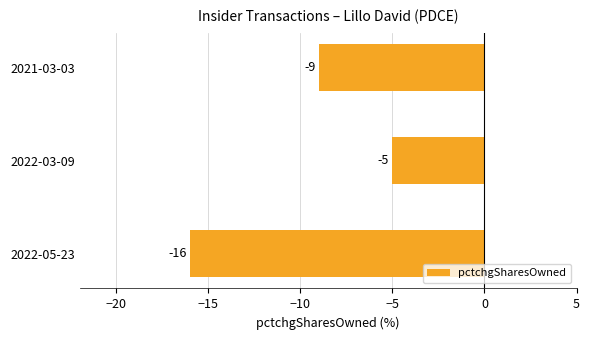

At which category does the chart reach its peak across all series?

2022-03-09